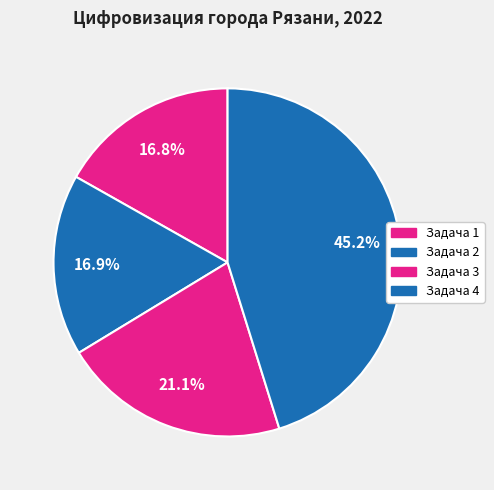

What is the ratio of the value at Задача 2 to the value at Задача 4?

0.4